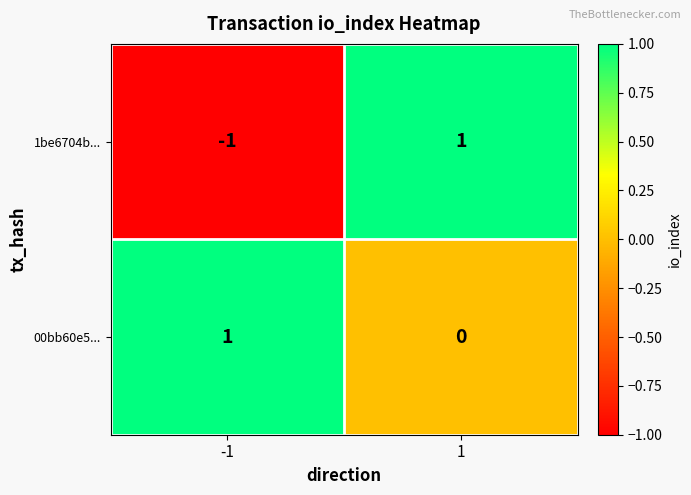

How many values in 1be6704b... are below zero?

1